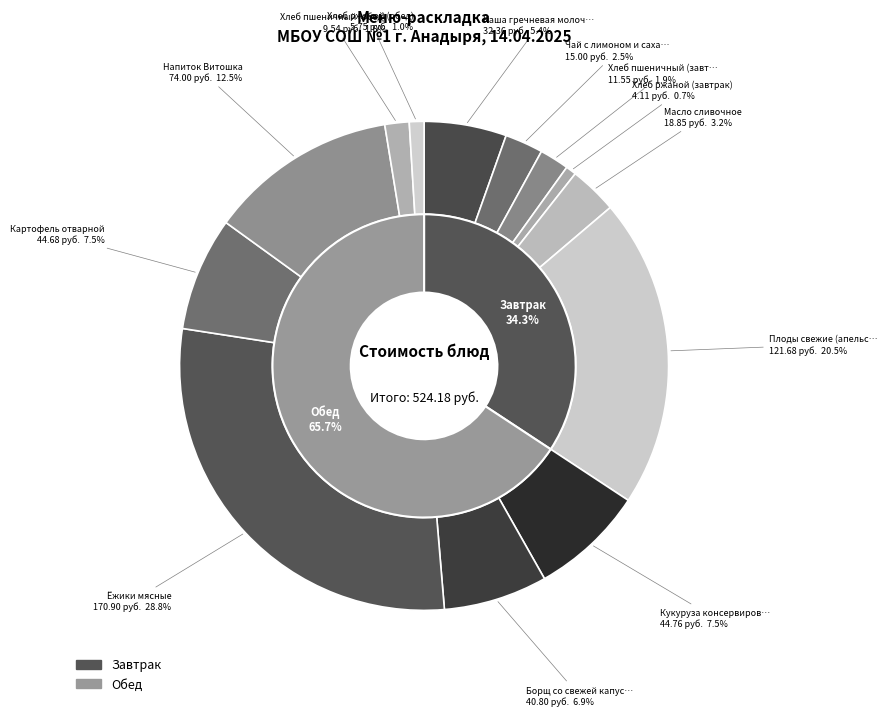

What percentage do Хлеб пшеничный (обед) and Картофель отварной together represent?

9.1%